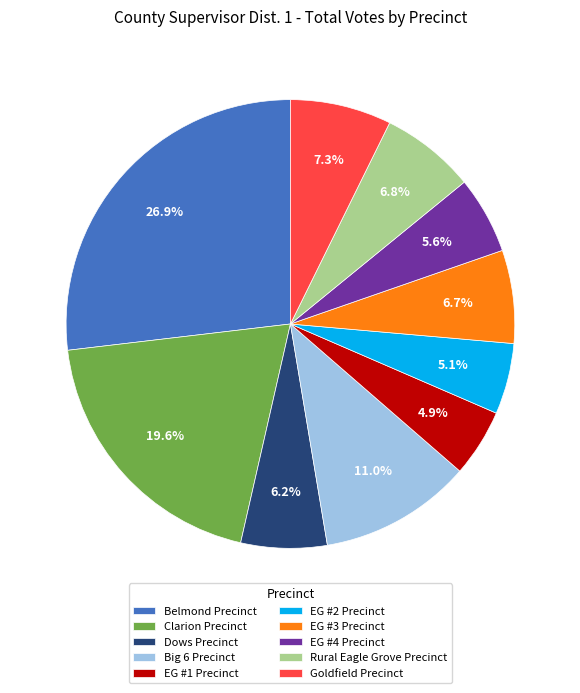

To the nearest percent, what is the combined percentage of Goldfield Precinct and EG #3 Precinct?

14%